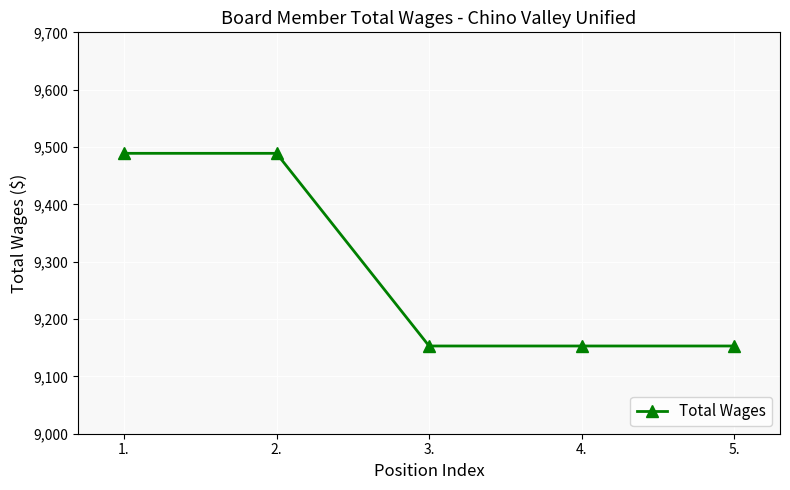

Between 2. and 3., which is larger?

2.